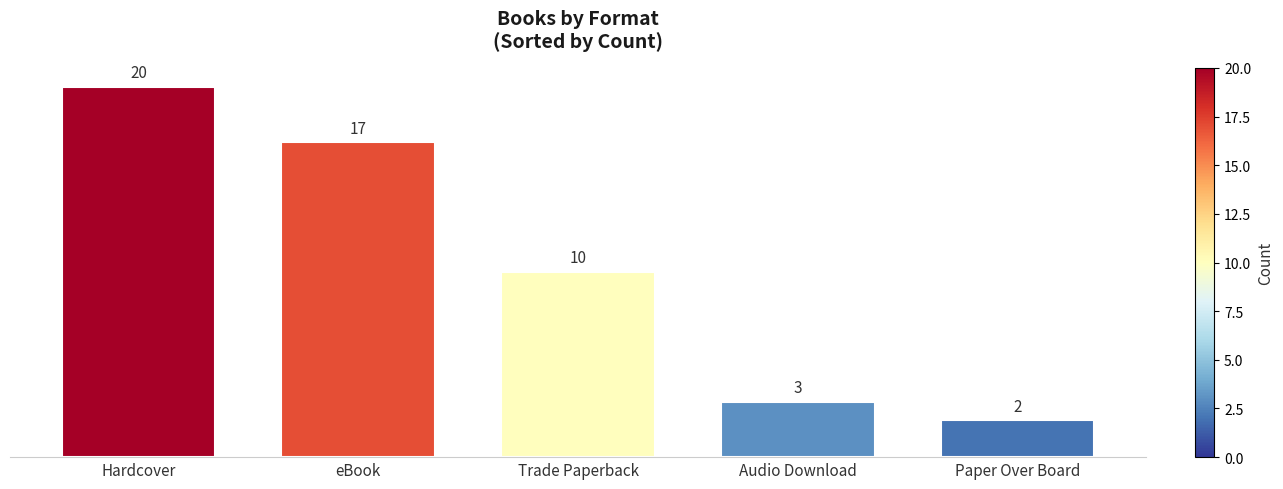

What is the change in value from Hardcover to eBook?

-3